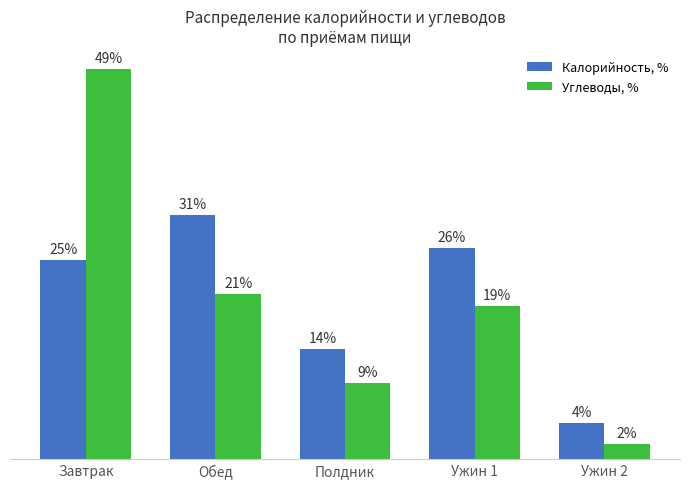

What is the label of the 3rd bar from the left?

Полдник